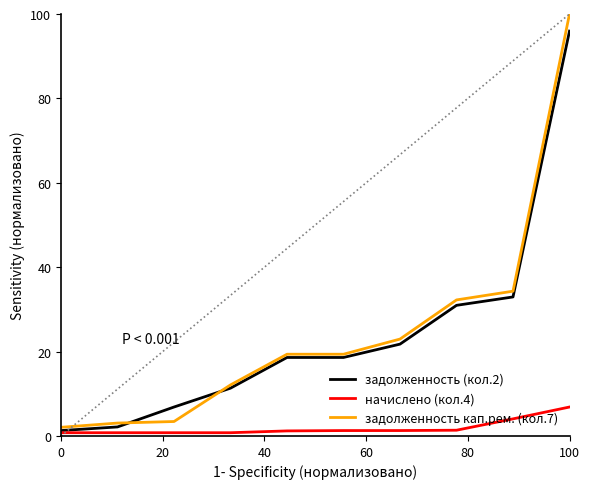

What is the maximum value shown in the chart?

100.0